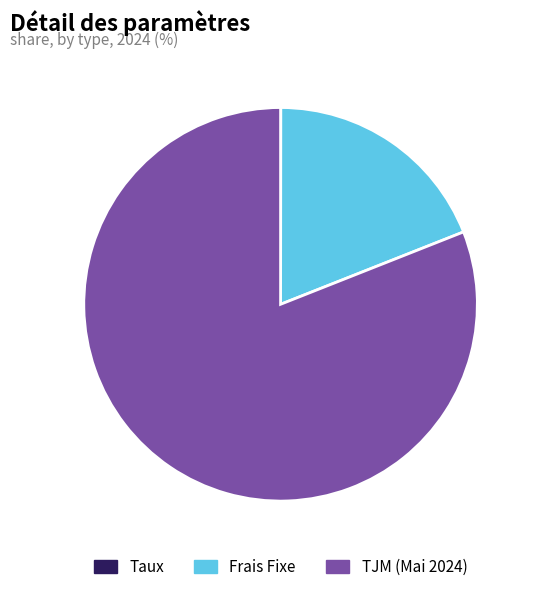

Which slice is the largest?

TJM (Mai 2024)